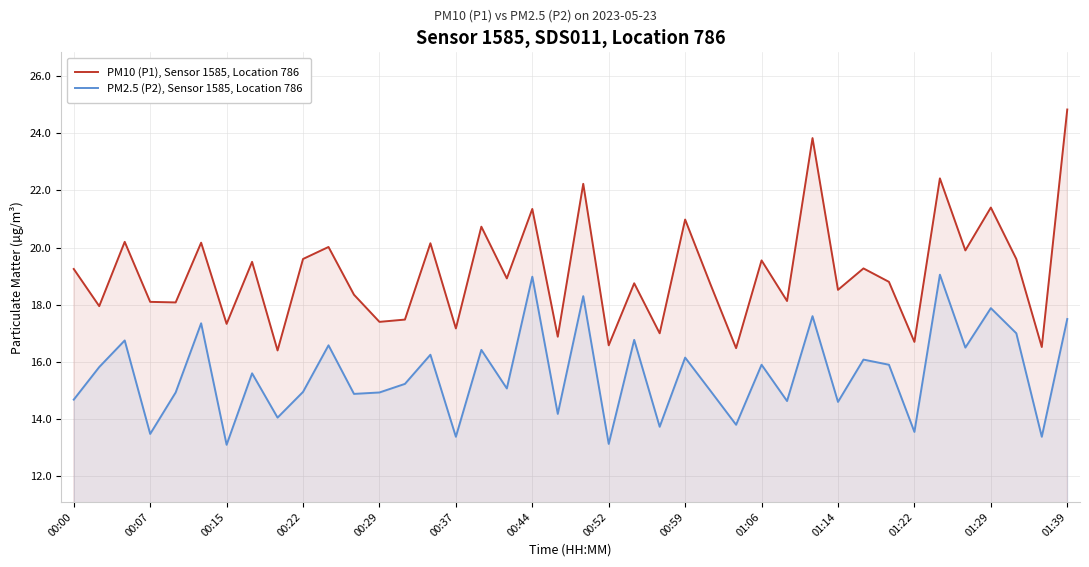

Which has a higher value, 29 or 16?

29